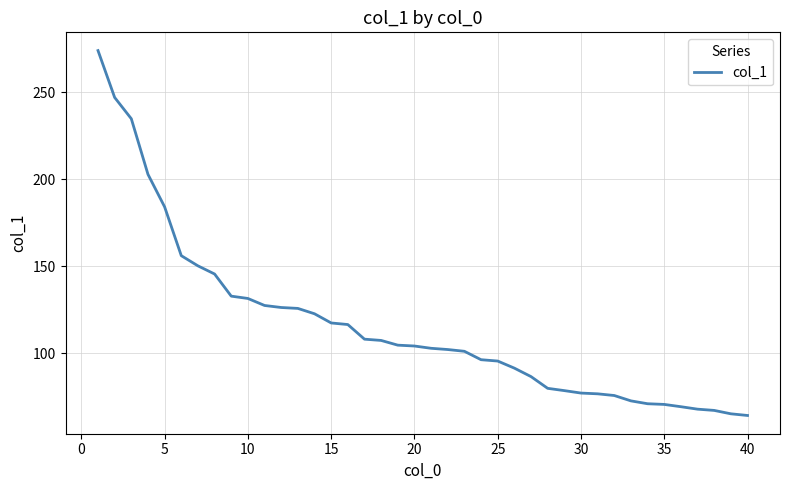

What is the difference between the maximum and minimum values?

209.6